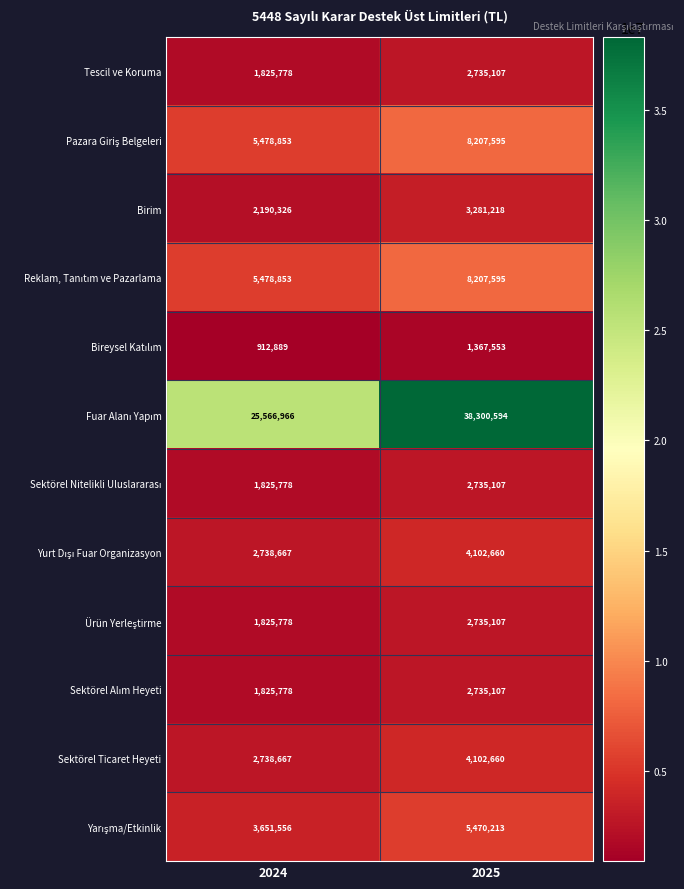

Which category has the lowest value across all series?

2024